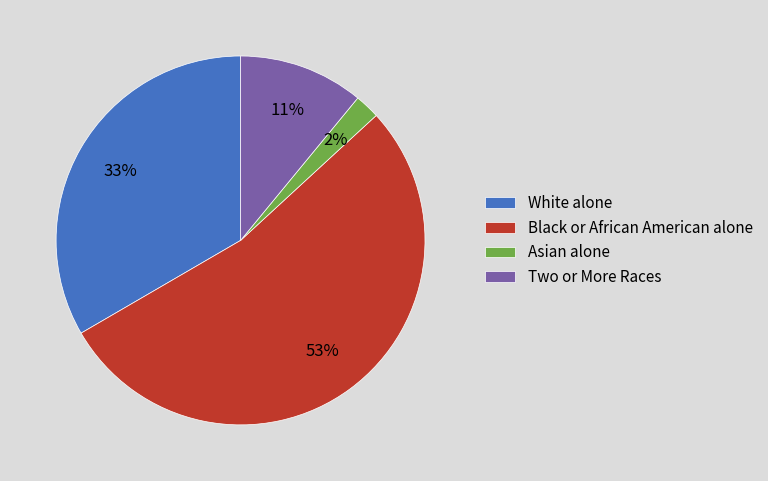

To the nearest percent, what is the combined percentage of Asian alone and Two or More Races?

13%